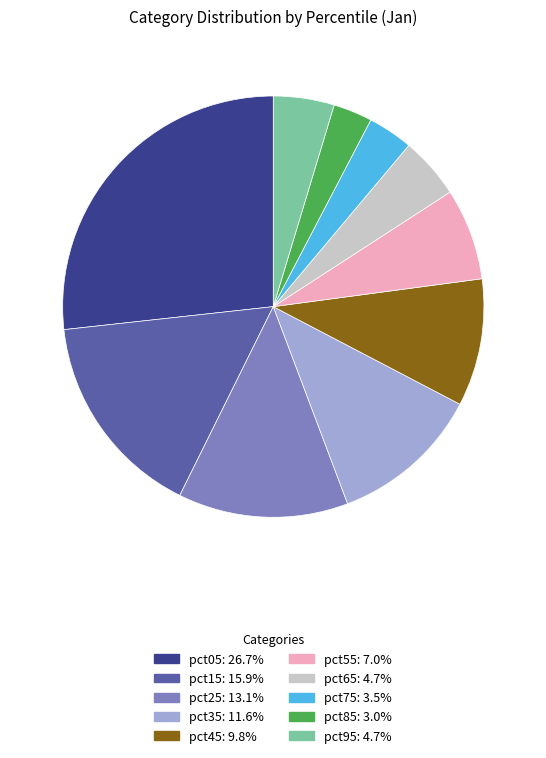

How many slices are in this pie chart?

10